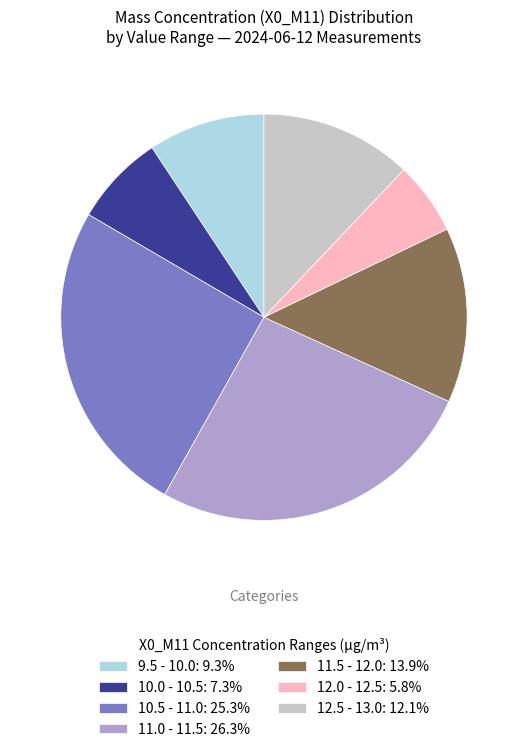

Approximately how many times larger is the value at 9.5 - 10.0: 9.3% compared to 10.0 - 10.5: 7.3%?

1.3